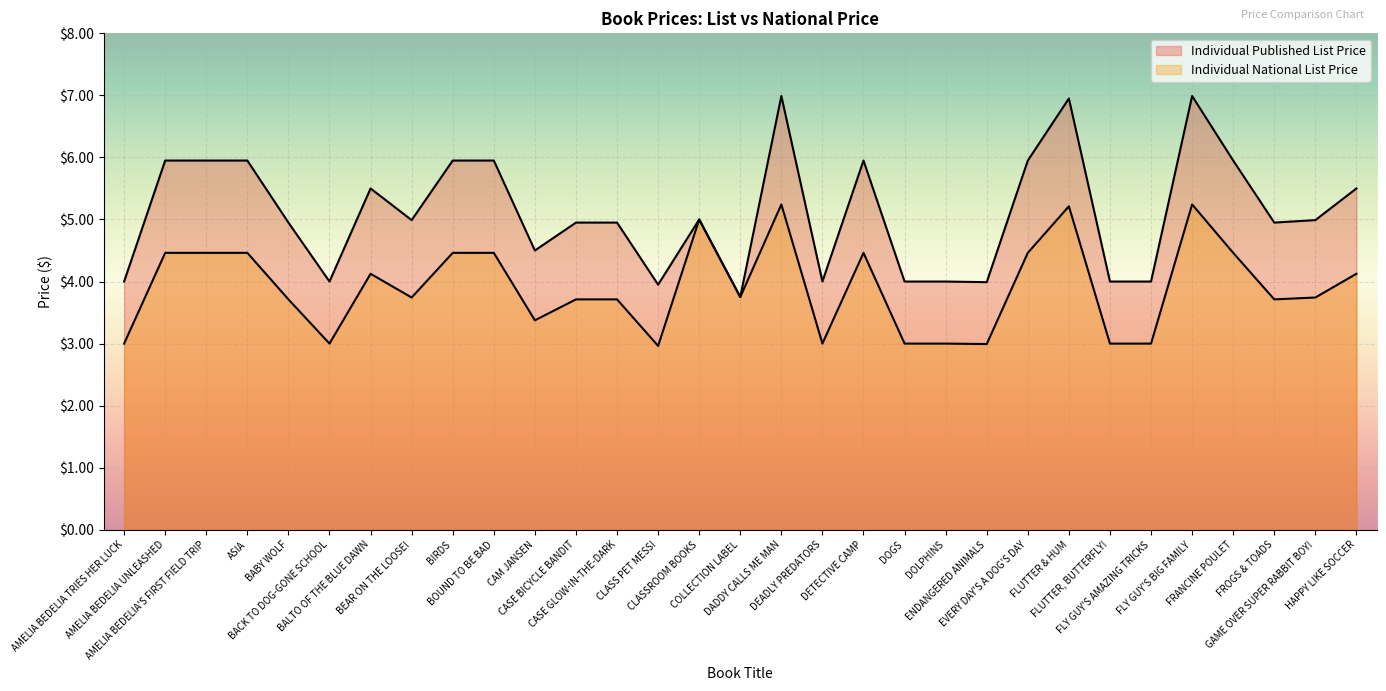

True or false: Individual National List Price has more than 0 interior local peaks.

True